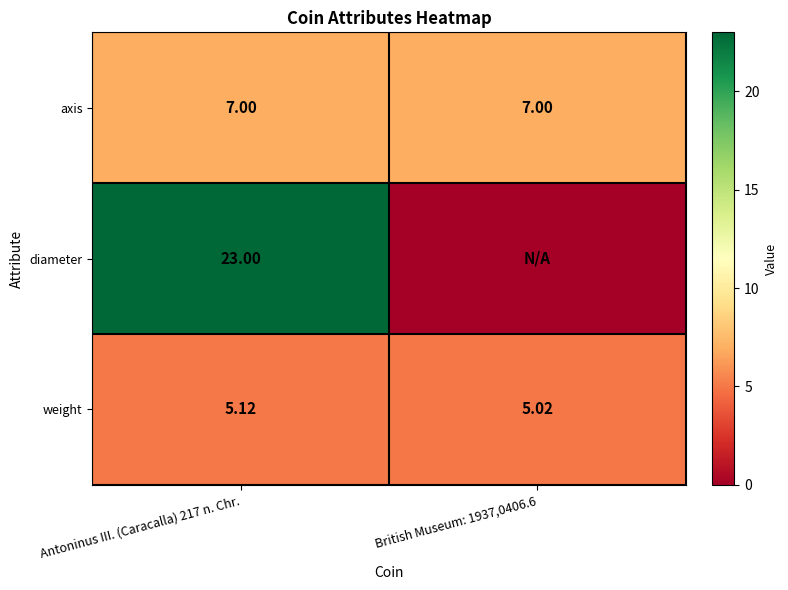

Rank the series at Antoninus III. (Caracalla) 217 n. Chr. from lowest to highest value.

weight, axis, diameter